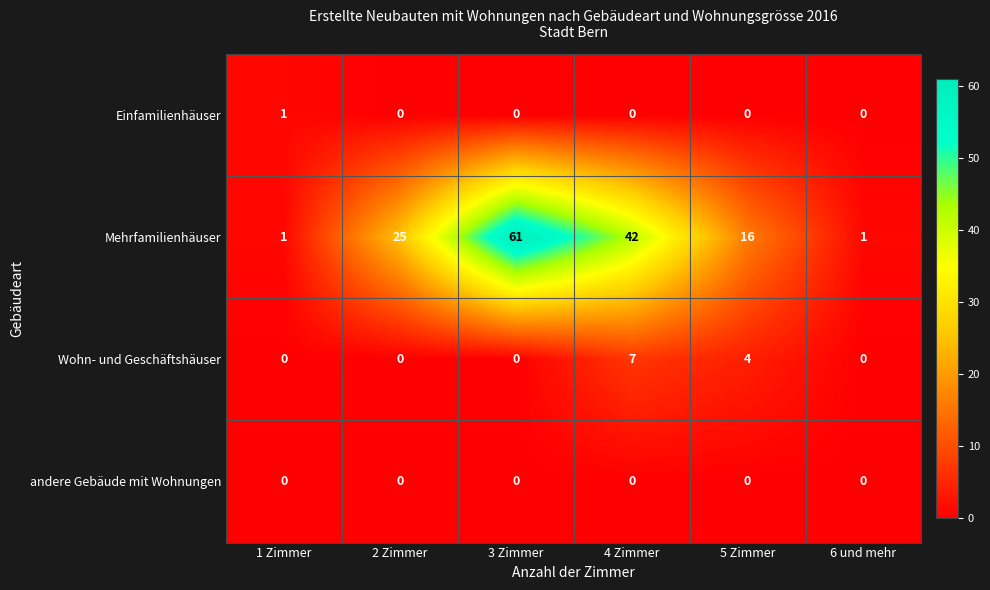

Which series has the widest spread of values?

Mehrfamilienhäuser